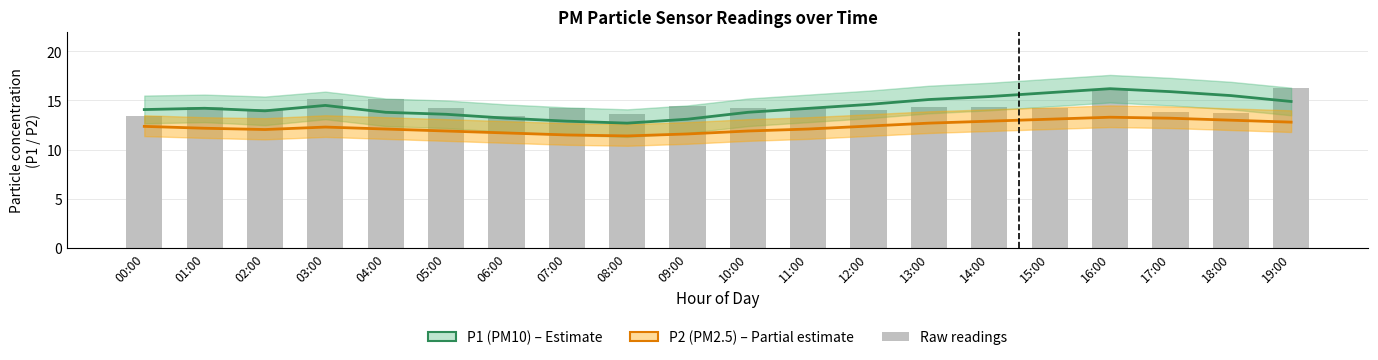

Which has a higher value, 05:00 or 08:00?

05:00